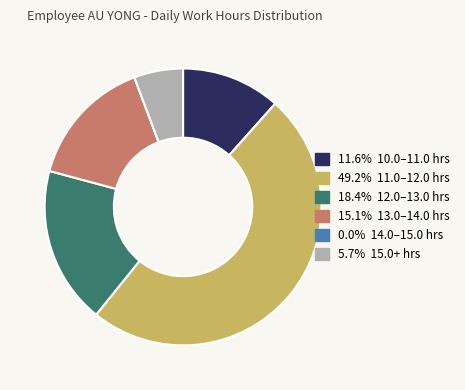

Is there any slice that represents more than half of the pie?

No